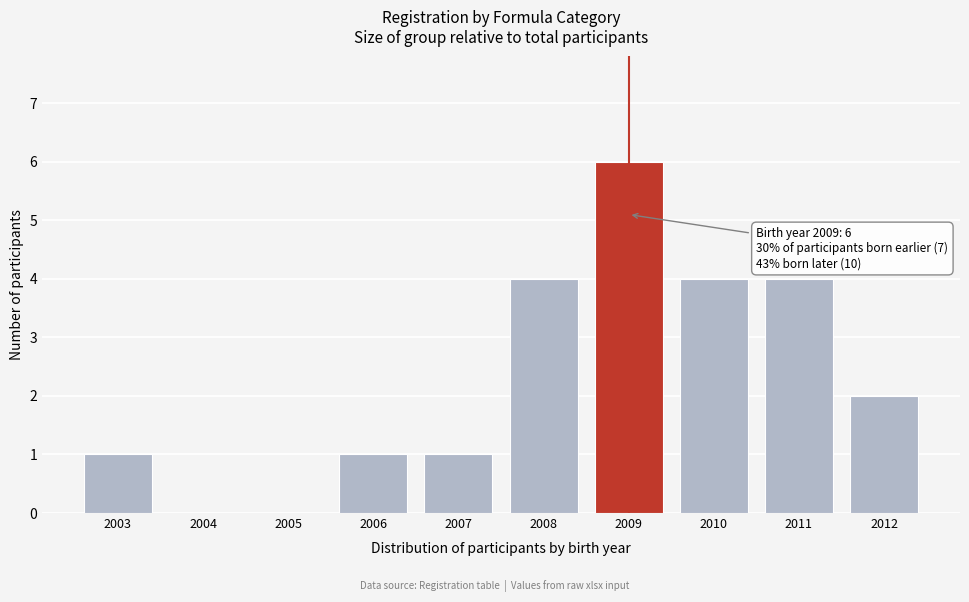

Reading right to left, list all the values displayed in this chart.

2012=2	2011=4	2010=4	2009=6	2008=4	2007=1	2006=1	2005=0	2004=0	2003=1